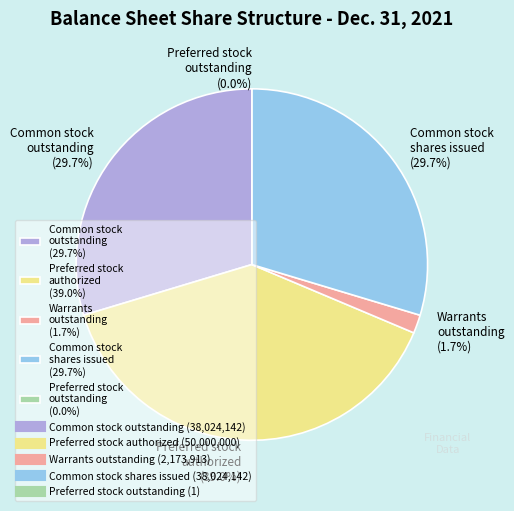

Count the number of slices in the pie.

5